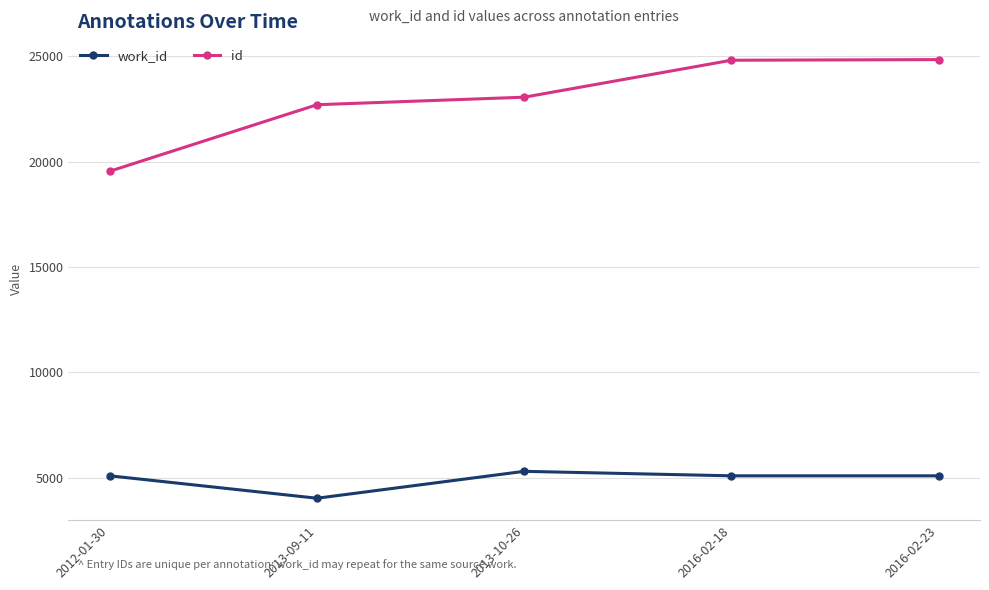

What is the difference between the work_id values at 2013-10-26 and 2016-02-18?

213